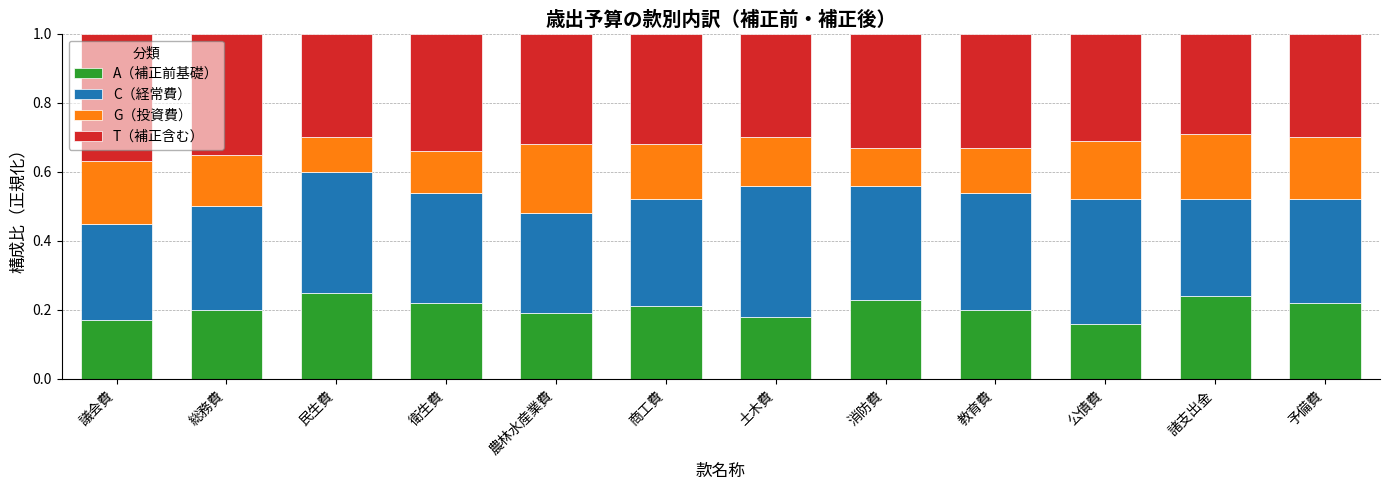

What is the total value across all series at 土木費?

1.0